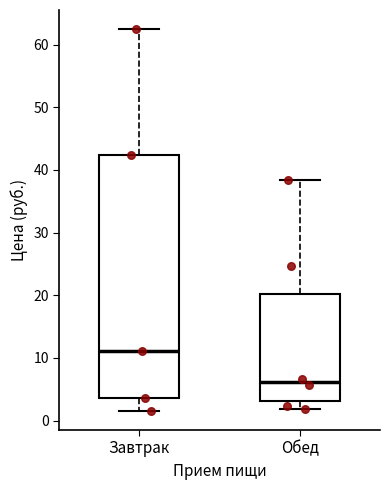

Reading left to right, transcribe this box plot: for each box, give where its median line is, the range the box spans, and where its two whiskers end, as read against the y-axis. The values are not printed on the chart, so give them approximately, as read against the axis.

Завтрак: median 11, box 4 to 42, whiskers 2 to 62
Обед: median 6, box 3 to 20, whiskers 2 to 38